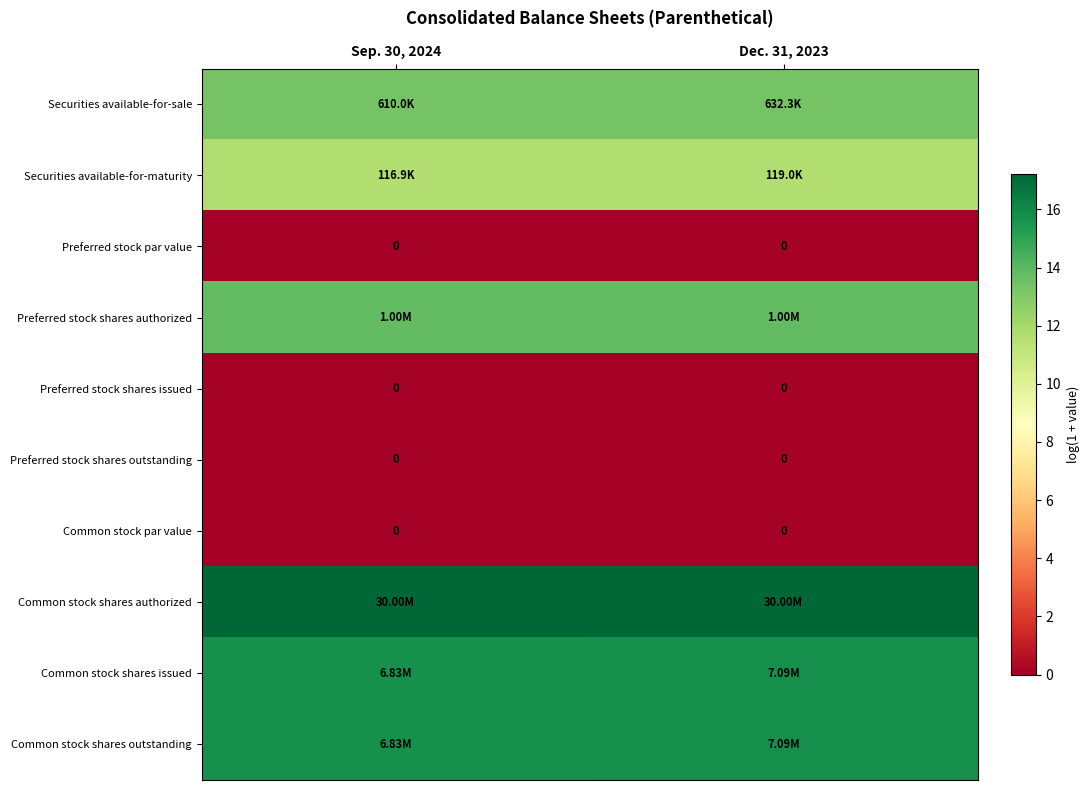

Between Sep. 30, 2024 and Dec. 31, 2023, which series saw the biggest shift?

Common stock shares issued